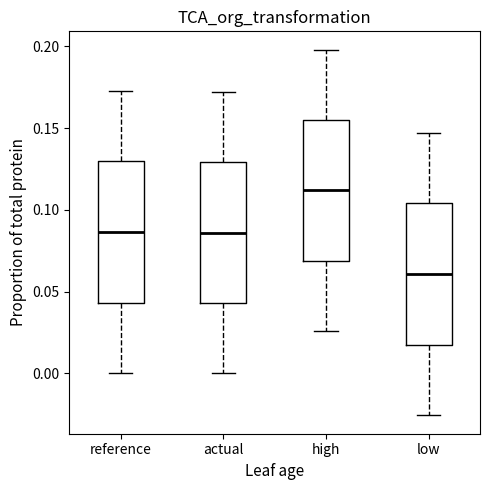

Which box has the highest median line?

high